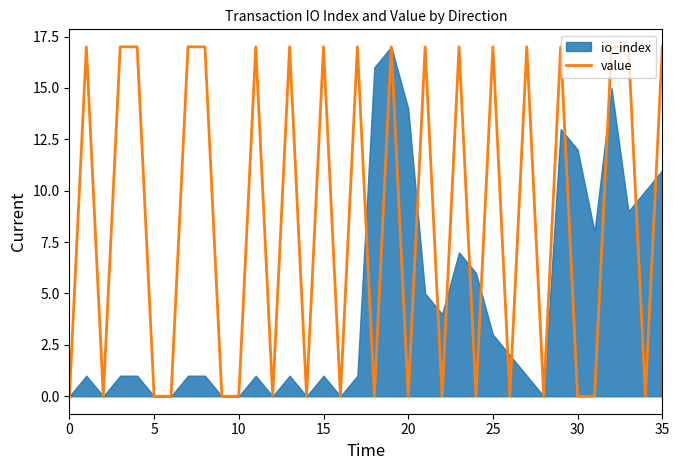

Reading left to right, what are all the values shown in this chart?

0	17	0	17	17	0	0	17	17	0	0	17	0	17	0	17	0	17	0	17	0	17	0	17	0	17	0	17	0	17	0	0	17	17	0	17